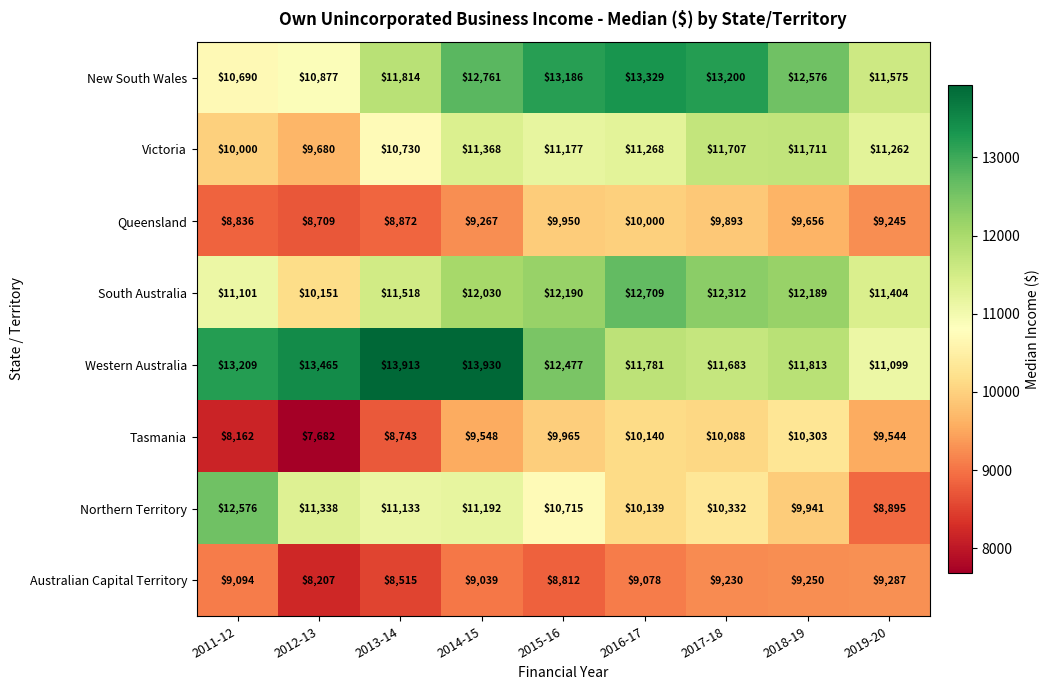

The value of New South Wales at 2012-13 is 6602. True or false?

False